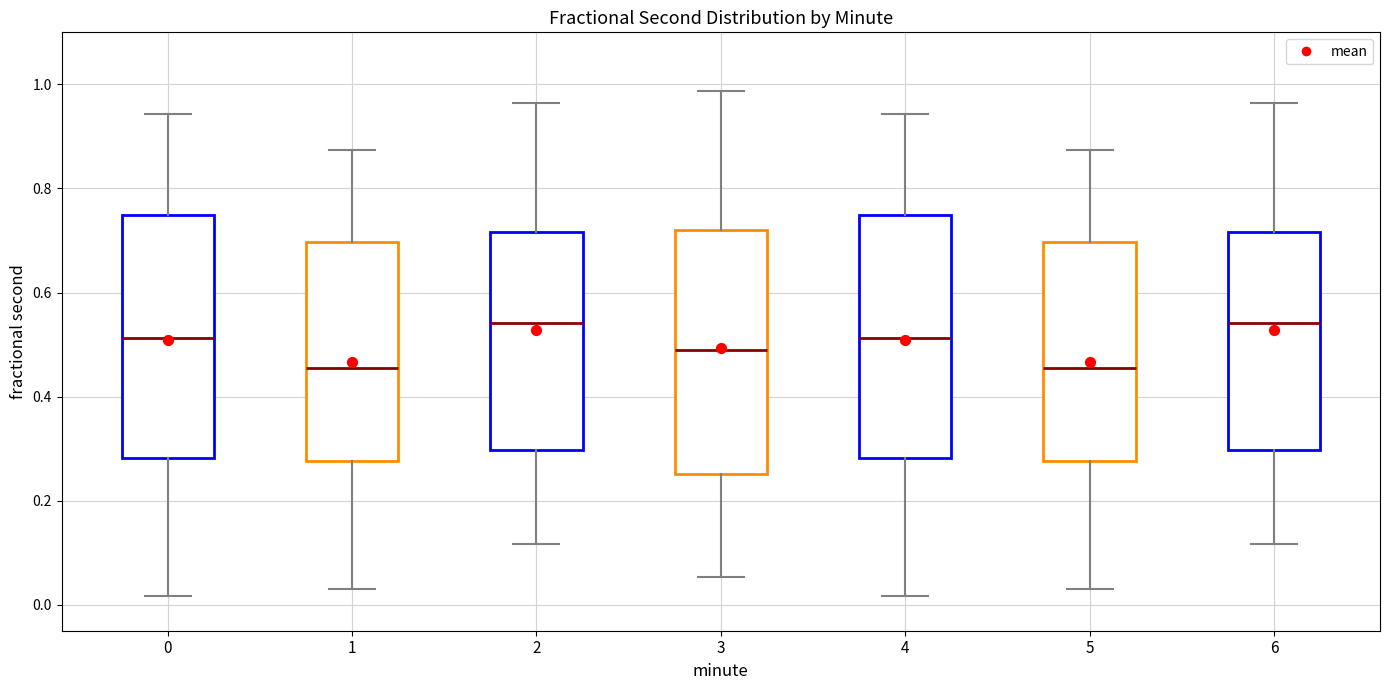

Reading left to right, transcribe this box plot: for each box, give where its median line is, the range the box spans, and where its two whiskers end, as read against the y-axis. The values are not printed on the chart, so give them approximately, as read against the axis.

0: median 0.52, box 0.28 to 0.74, whiskers 0.02 to 0.94
1: median 0.46, box 0.28 to 0.70, whiskers 0.04 to 0.88
2: median 0.54, box 0.30 to 0.72, whiskers 0.12 to 0.96
3: median 0.48, box 0.26 to 0.72, whiskers 0.06 to 0.98
4: median 0.52, box 0.28 to 0.74, whiskers 0.02 to 0.94
5: median 0.46, box 0.28 to 0.70, whiskers 0.04 to 0.88
6: median 0.54, box 0.30 to 0.72, whiskers 0.12 to 0.96